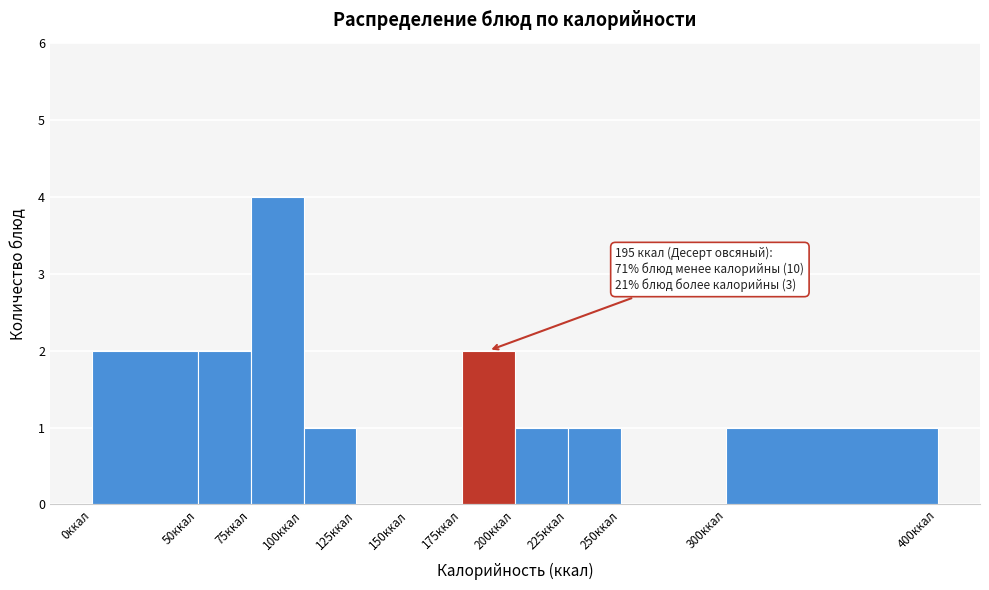

Which range on the x-axis has the tallest bar?

75 to 100